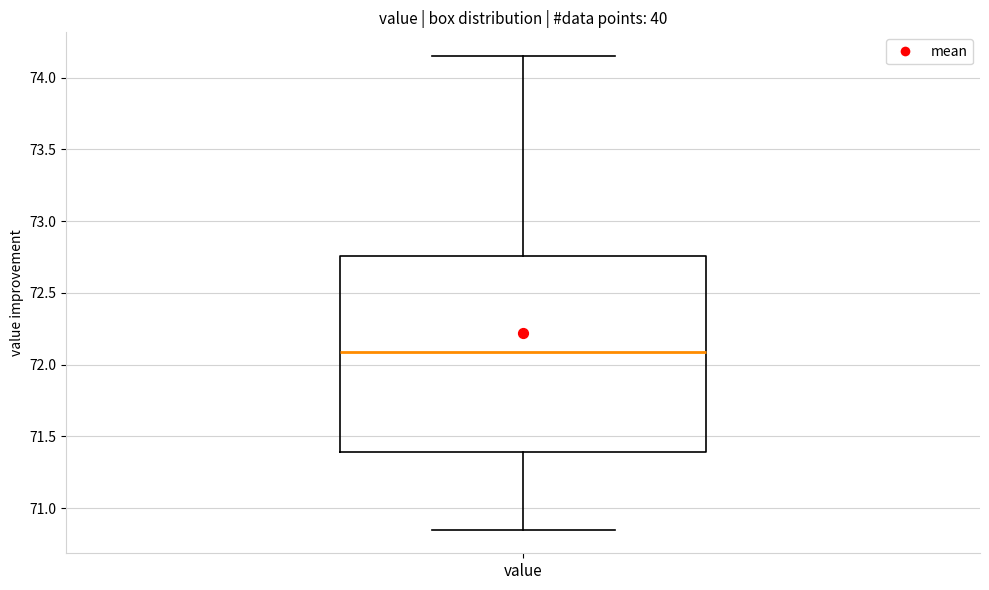

Transcribe this box plot: give where the median line is, the range the box spans, and where the two whiskers end, as read against the y-axis. The values are not printed on the chart, so give them approximately, as read against the axis.

median 72.10, box 71.40 to 72.75, whiskers 70.85 to 74.15